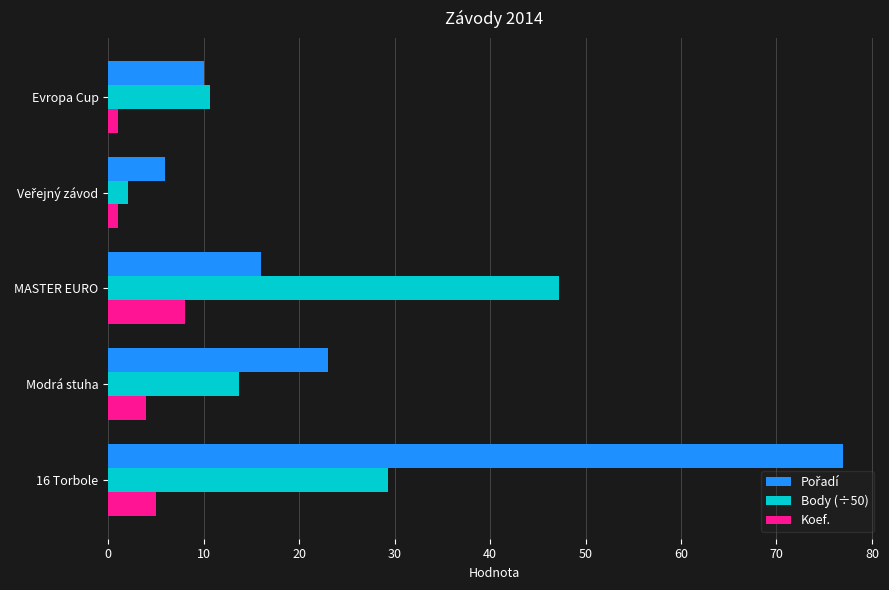

What is the difference between the highest and lowest values at Modrá stuha?

19.0